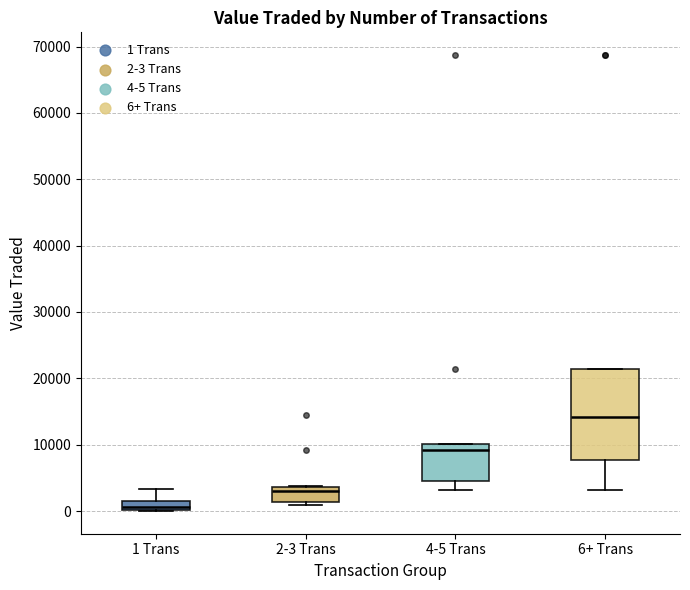

Where is the upper edge of the box for 2-3 Trans on the y-axis? The values are not printed on the chart, so give them approximately, as read against the axis.

4000